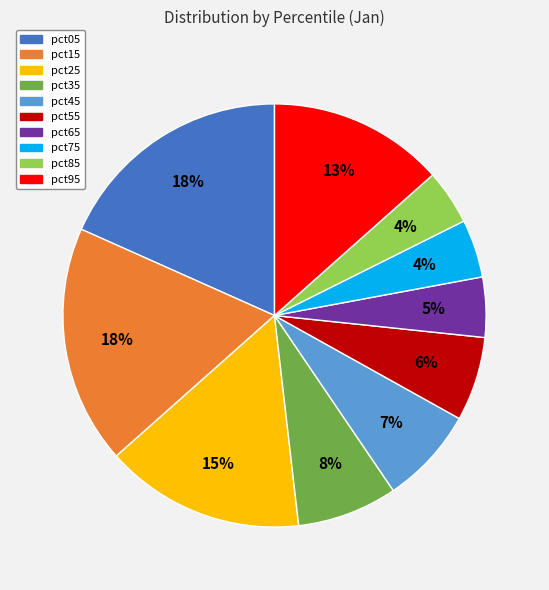

Does any single category account for the majority?

No